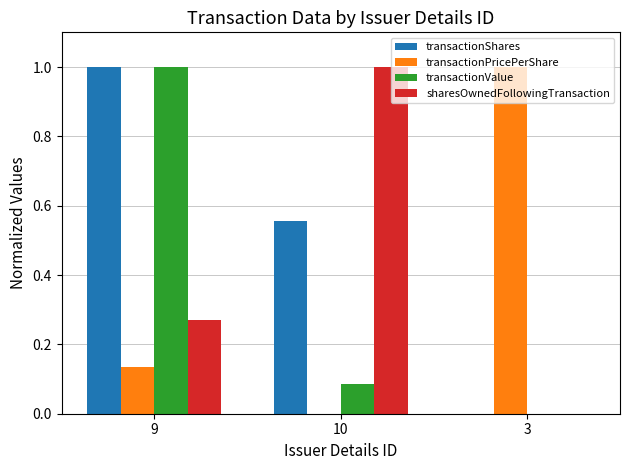

What is the maximum value for transactionValue?

1.0